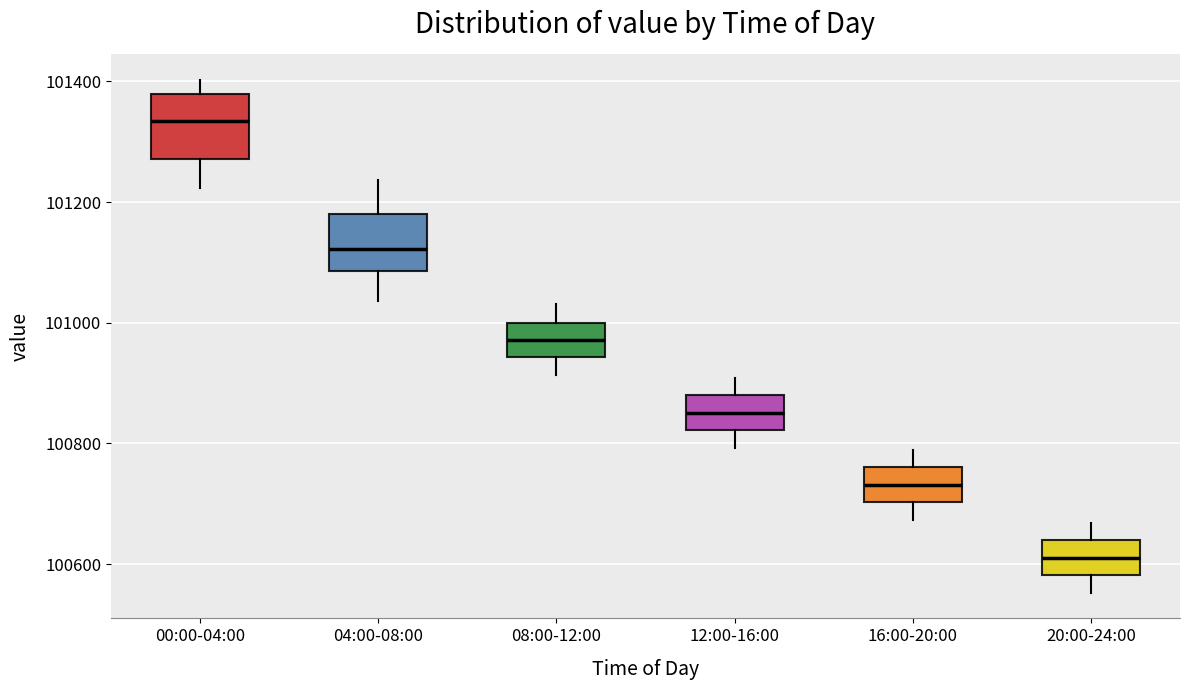

Where does the upper whisker of the box for 12:00-16:00 end on the y-axis? The values are not printed on the chart, so give them approximately, as read against the axis.

100900